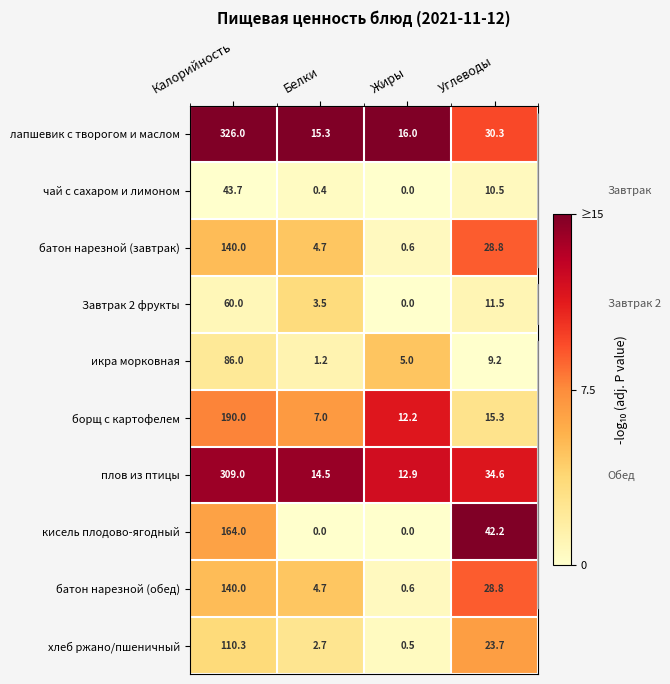

What is the total value across all series at Калорийность?

1569.0